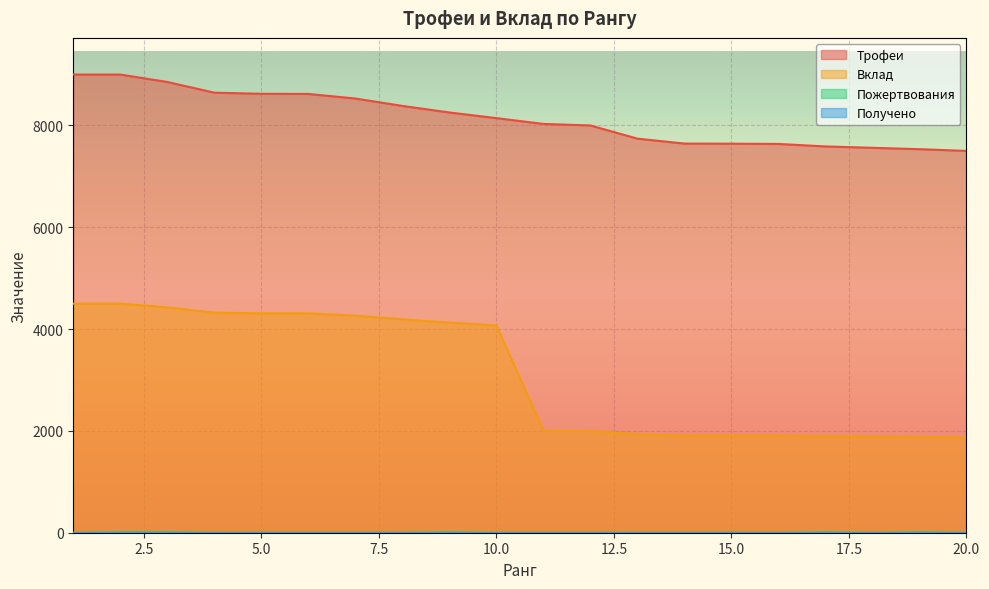

What is the spread (max minus min) of values at 8?

8384